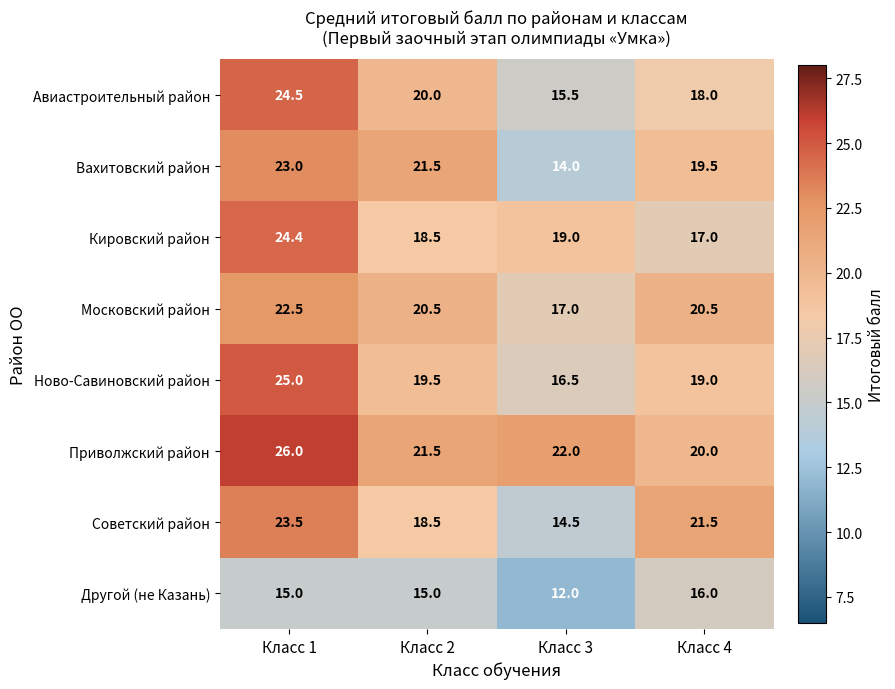

What is the average value of the Ново-Савиновский район series?

20.0